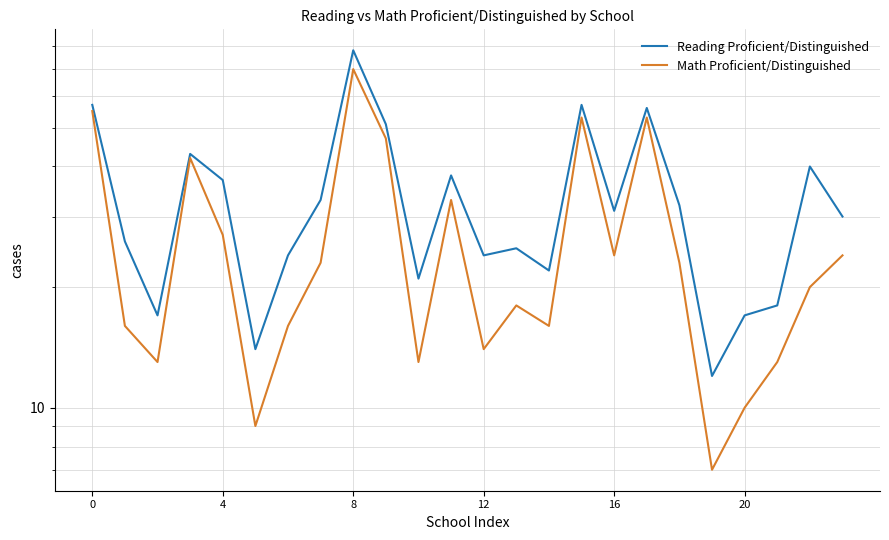

List the series in order of their peak value, lowest first.

Math Proficient/Distinguished, Reading Proficient/Distinguished